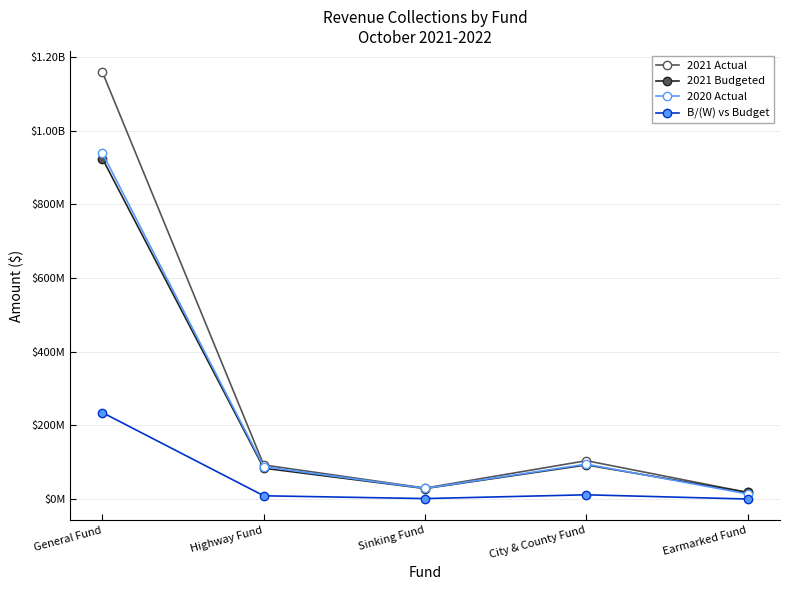

Does the chart have visible grid lines?

Yes